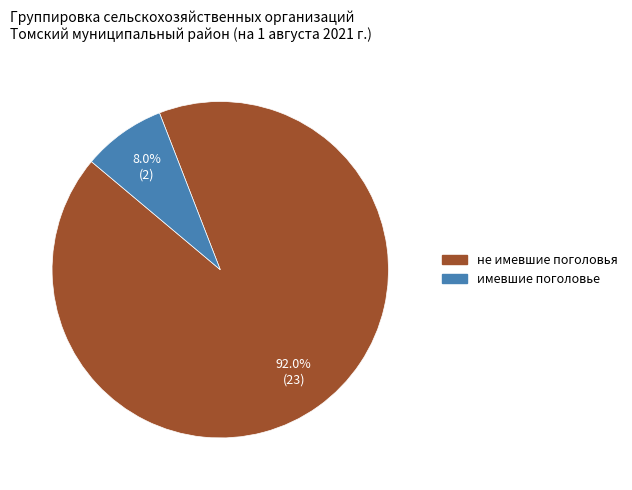

Do не имевшие поголовья and имевшие поголовье together represent more than half of the pie?

Yes